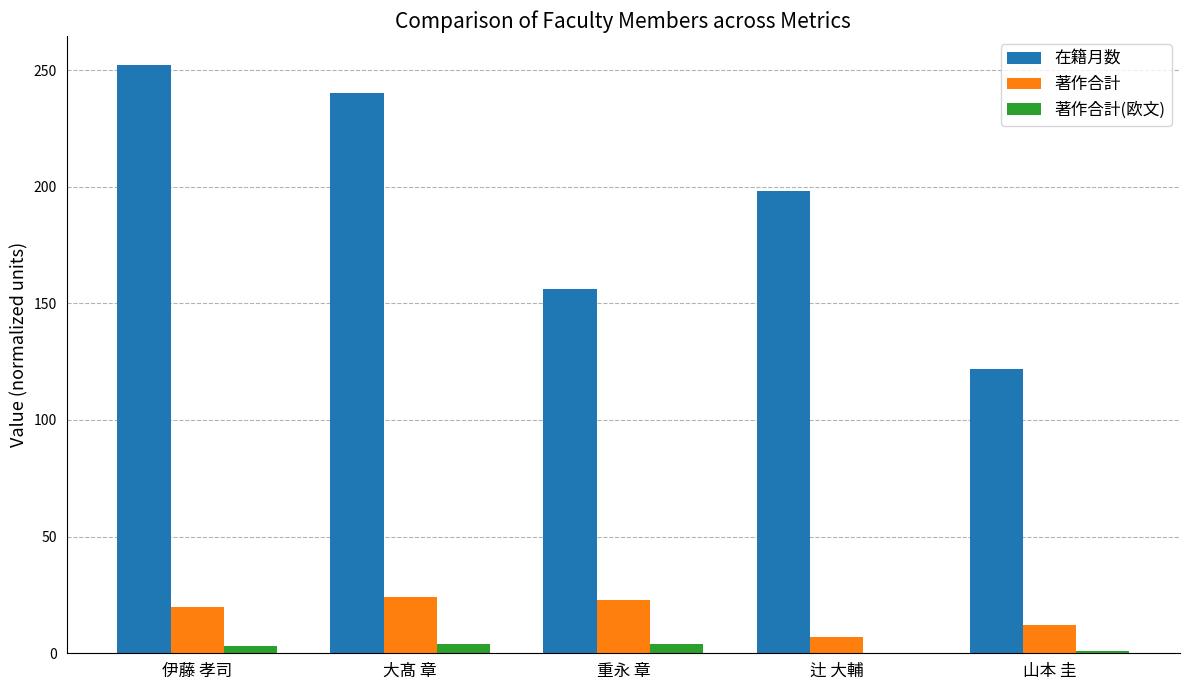

Which category has the highest value across all series?

伊藤 孝司